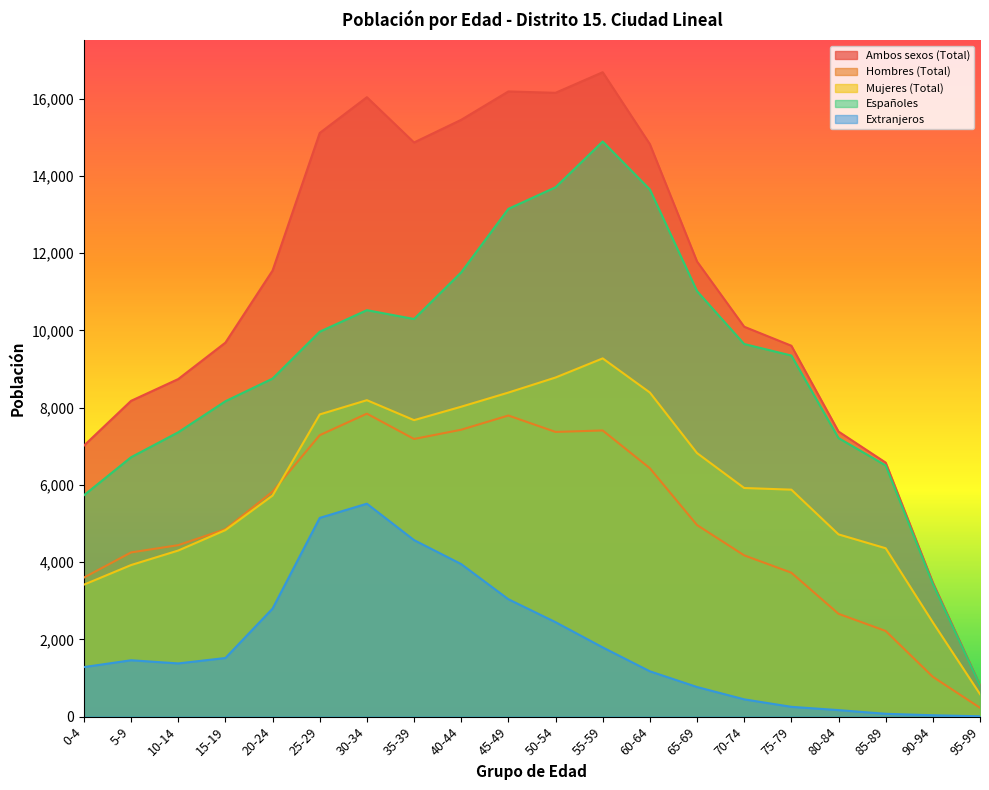

Which series has the largest total across all categories?

Ambos sexos (Total)